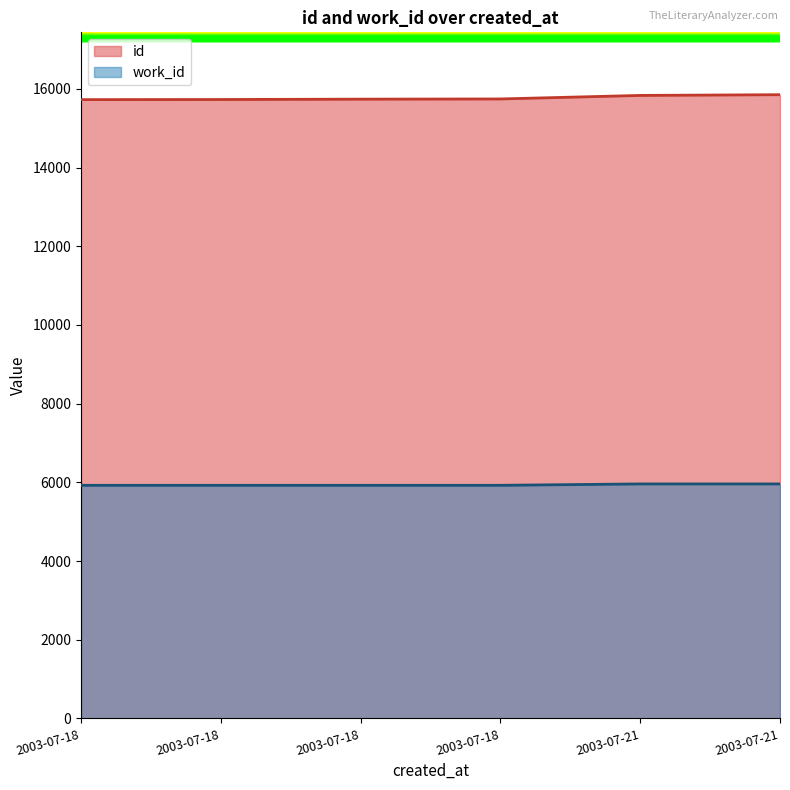

True or false: id has a value of 26817 at 2003-07-21.

False